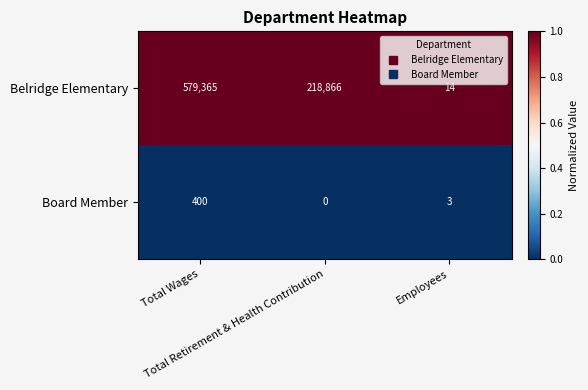

Which series has the largest total across all categories?

Belridge Elementary